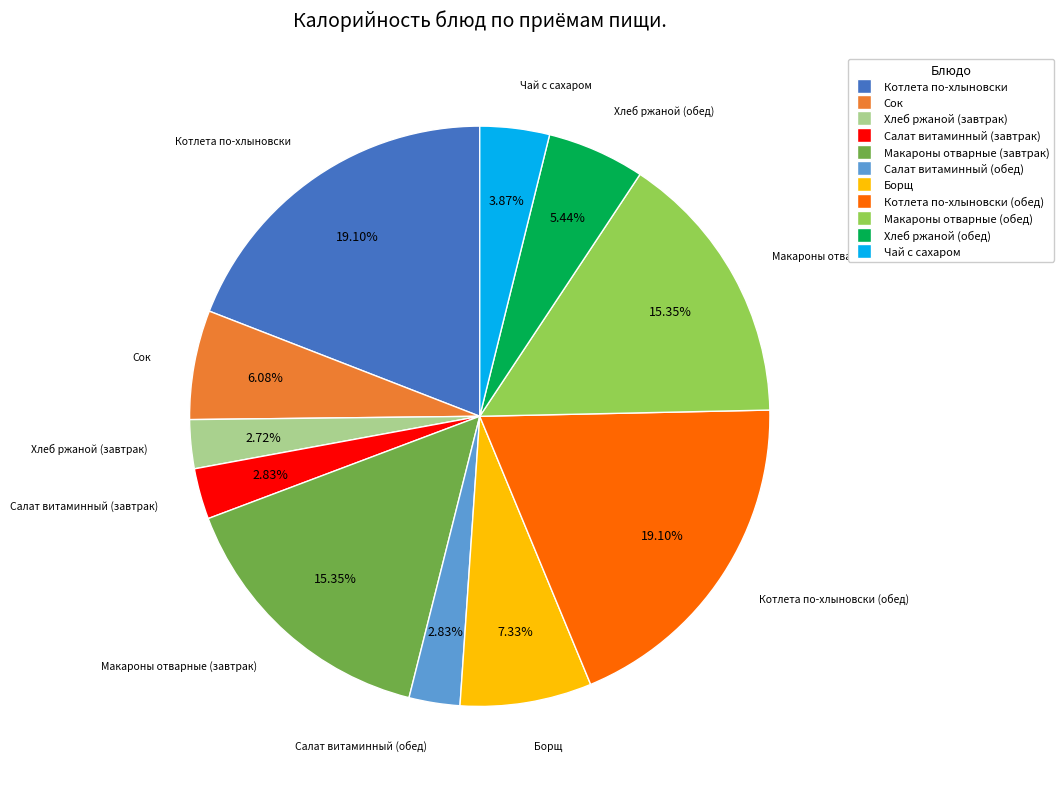

Does any single category account for the majority?

No